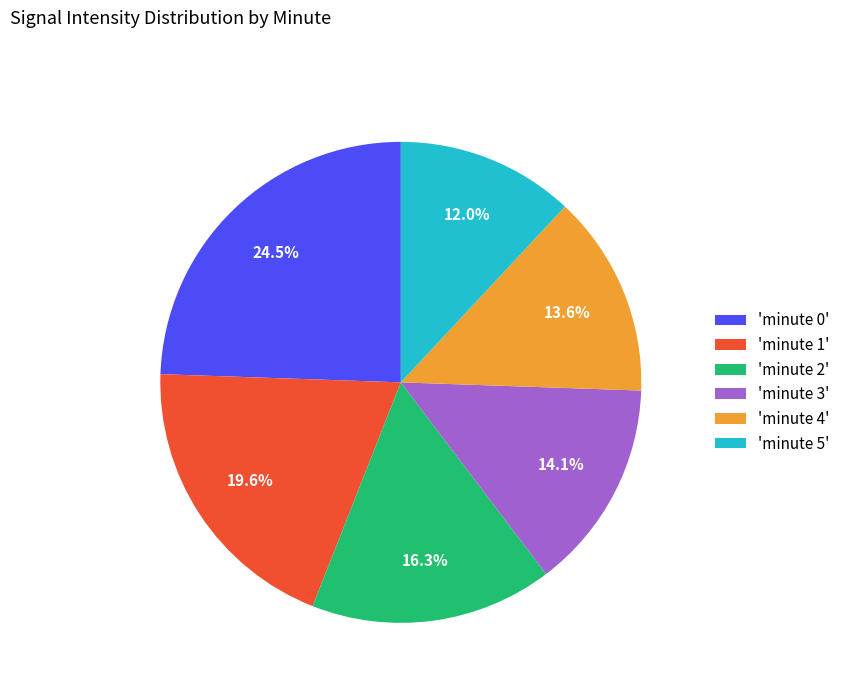

How much of the chart is everything except 'minute 2'?

83.7%